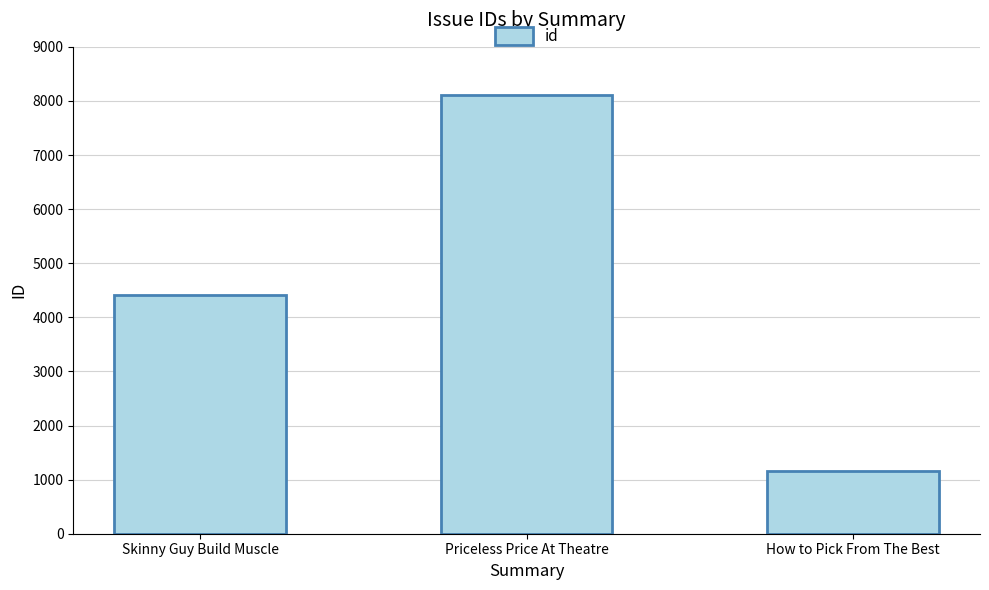

Rank the categories by value from highest to lowest.

Priceless Price At Theatre, Skinny Guy Build Muscle, How to Pick From The Best